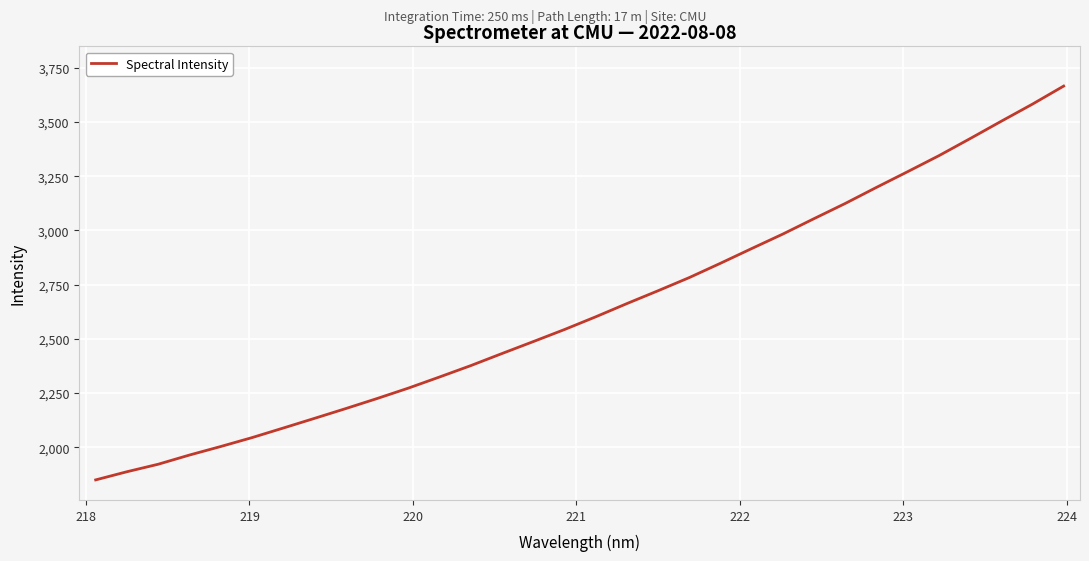

What is the difference between the maximum and minimum values?

1815.7